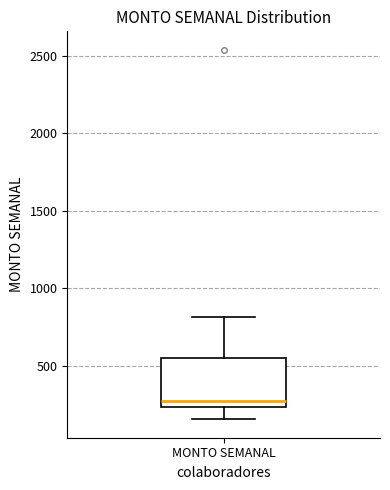

Where does the lower whisker of the box for MONTO SEMANAL end on the y-axis? The values are not printed on the chart, so give them approximately, as read against the axis.

150